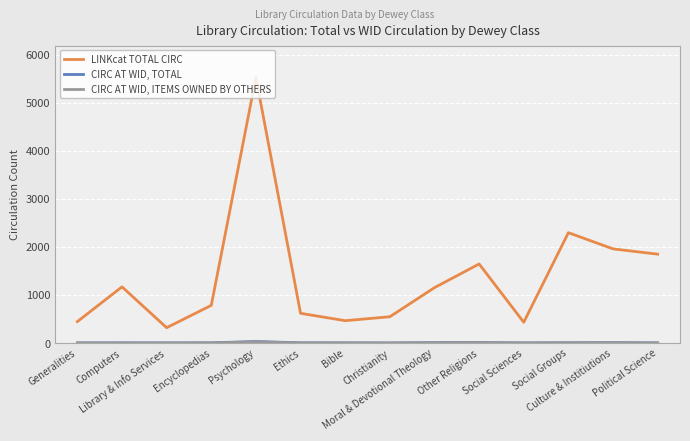

What is the maximum value for LINKcat TOTAL CIRC?

5526